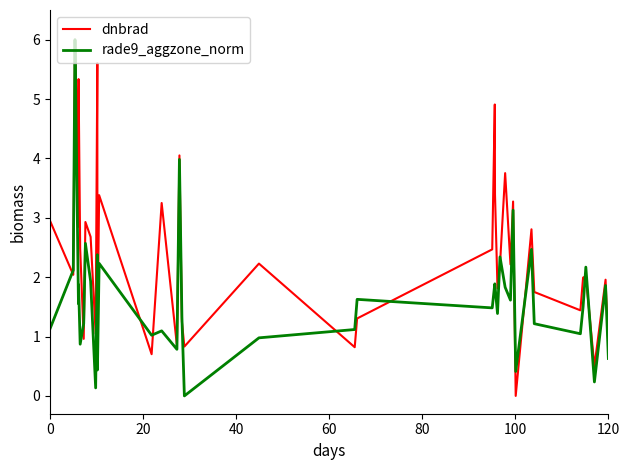

What is the highest value of the dnbrad series?

6.0